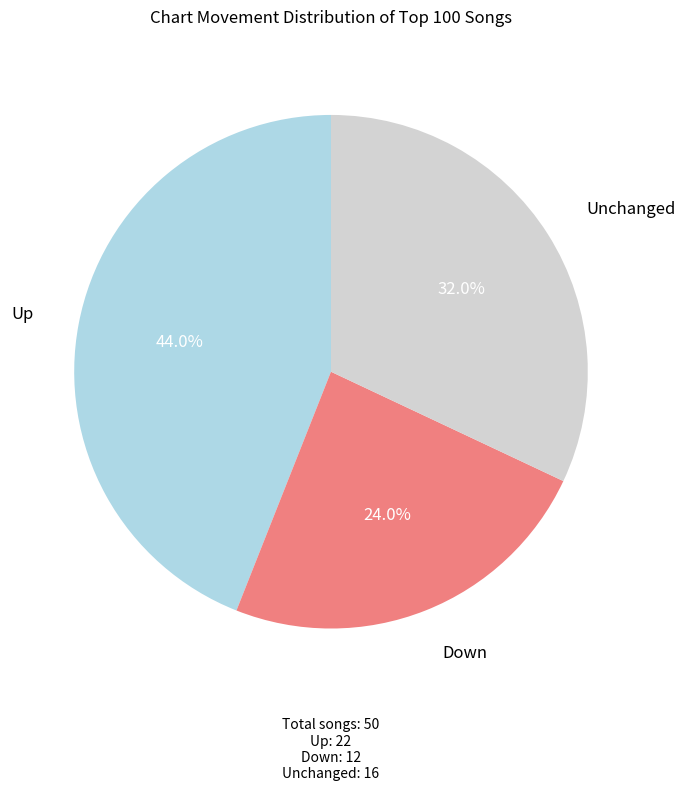

Is there any slice that represents more than half of the pie?

No